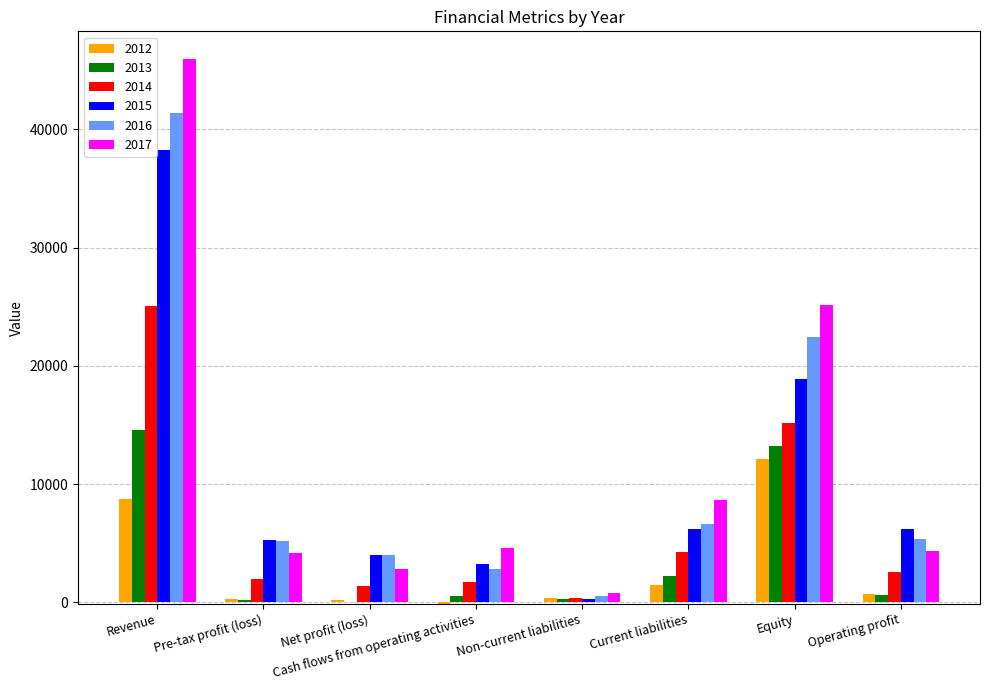

True or false: 2016 has a value of 1255 at Operating profit.

False